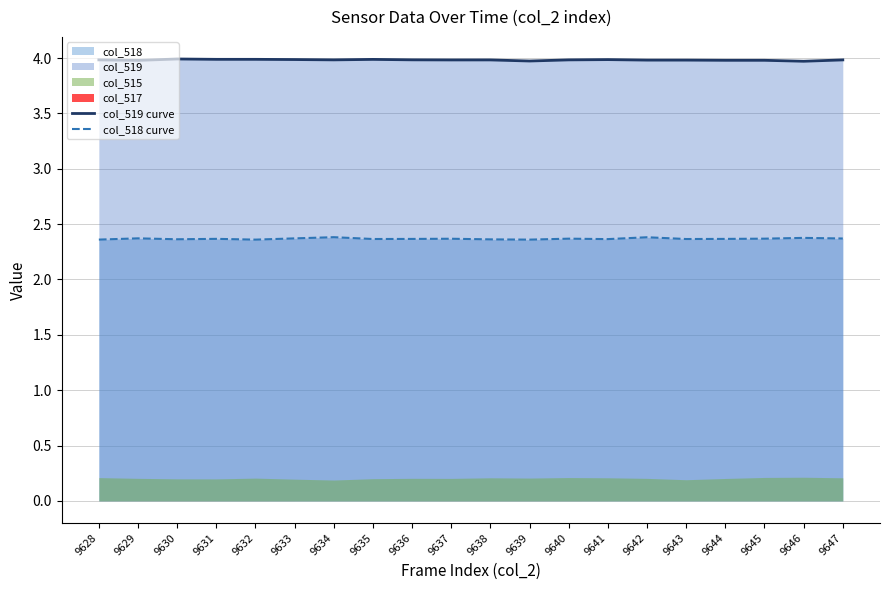

The col_519 curve series shows 4.0 at 9631. True or false?

True